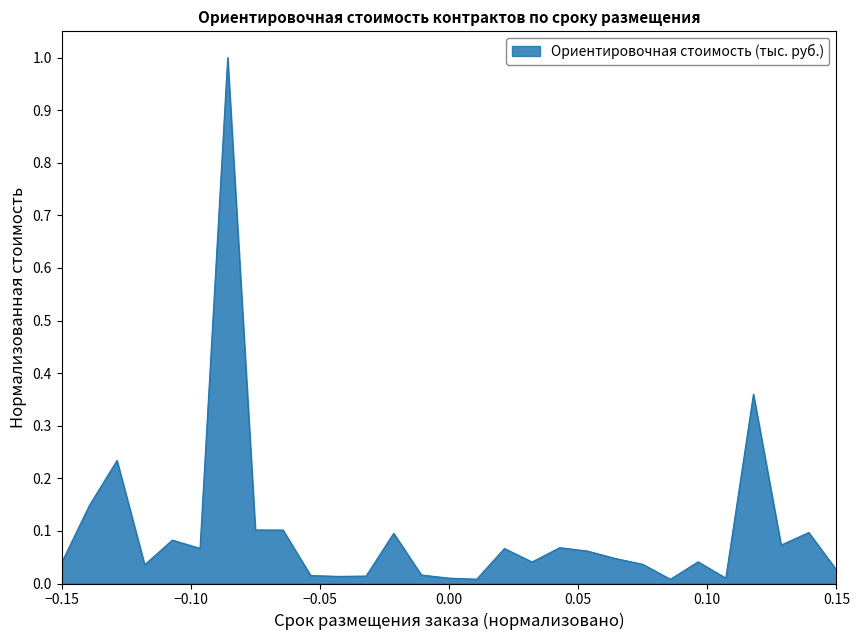

What is the greatest value displayed?

1.0